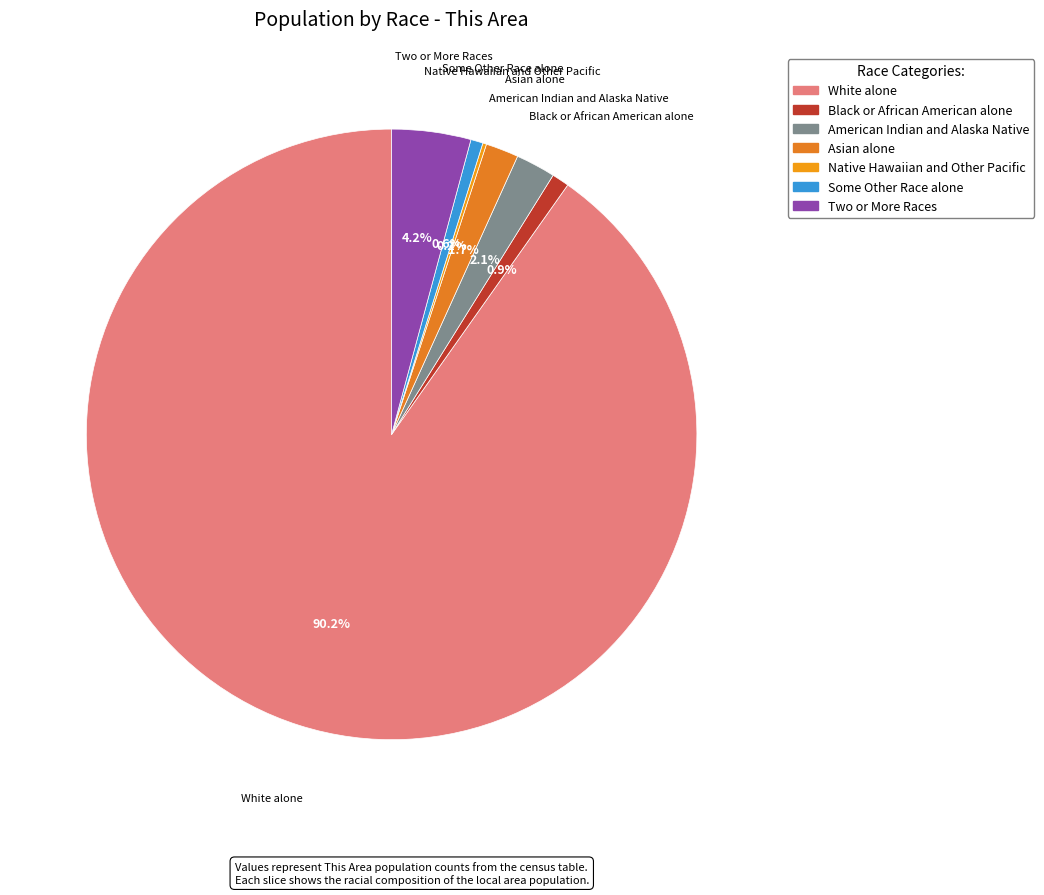

The American Indian and Alaska Native slice represents 2% of the pie. True or false?

True